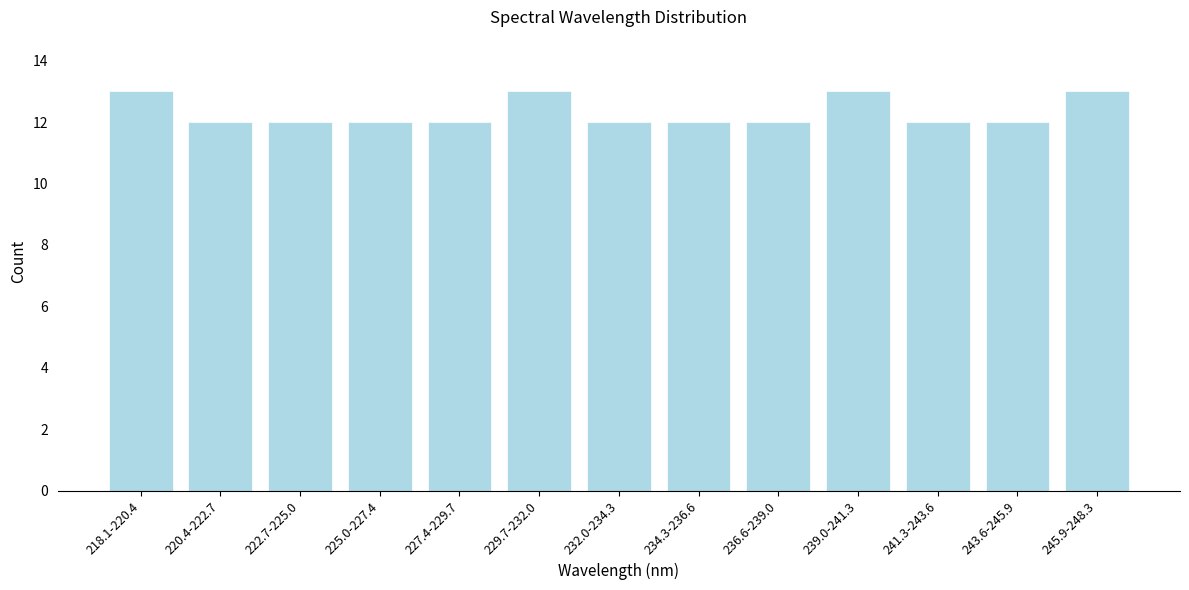

Reading left to right, extract all data points from this chart.

218.1-220.4=13	220.4-222.7=12	222.7-225.0=12	225.0-227.4=12	227.4-229.7=12	229.7-232.0=13	232.0-234.3=12	234.3-236.6=12	236.6-239.0=12	239.0-241.3=13	241.3-243.6=12	243.6-245.9=12	245.9-248.3=13